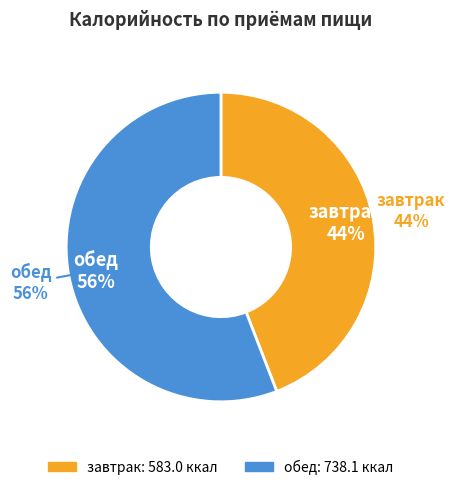

What percentage is the завтрак slice, to the nearest percent?

44%